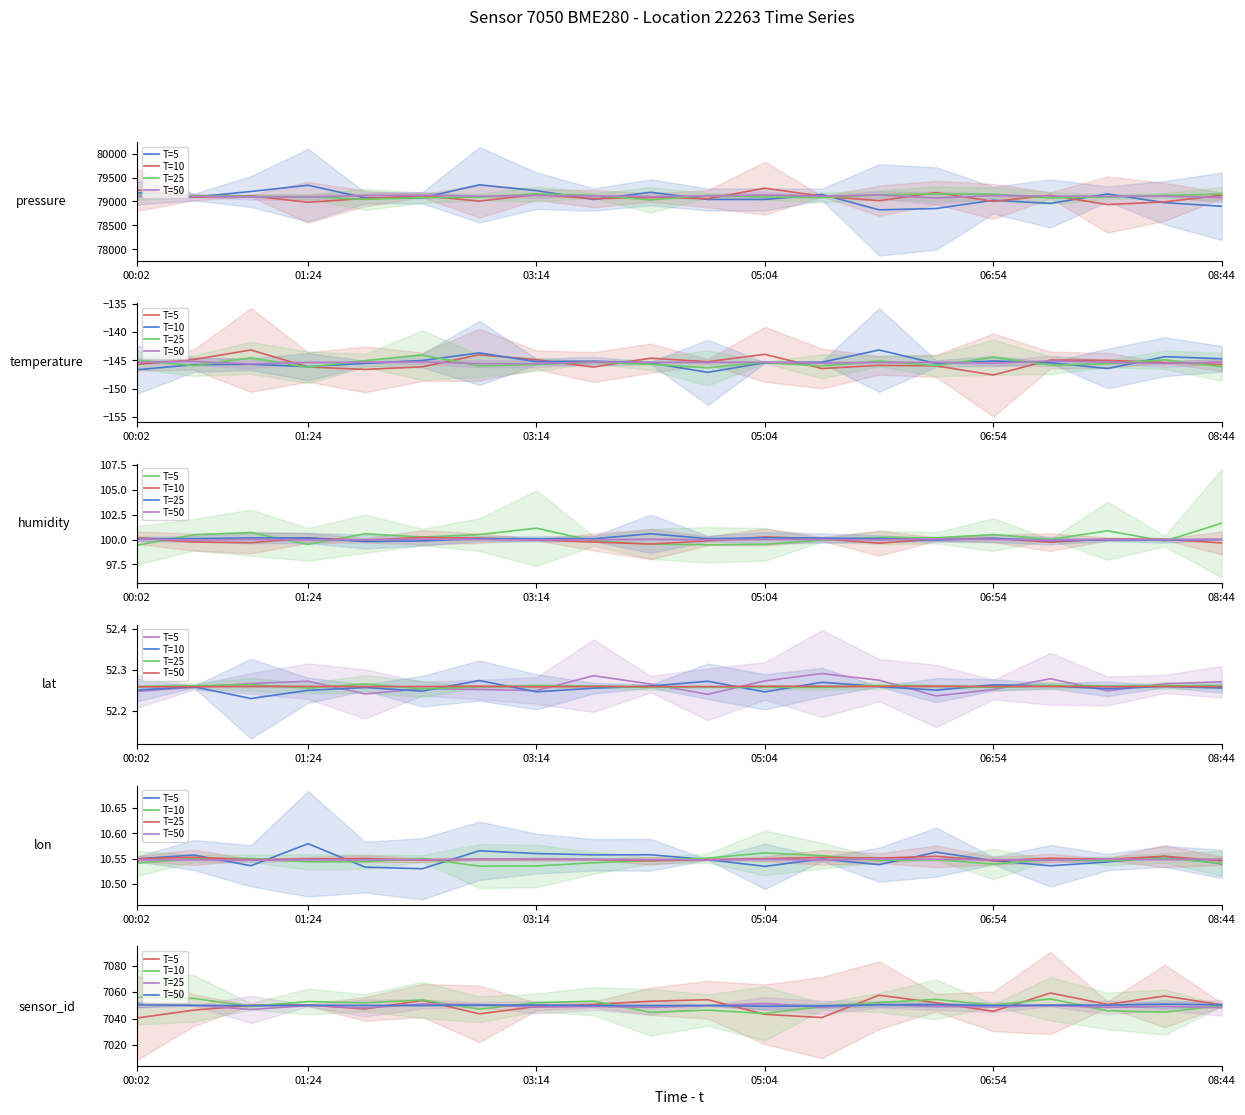

Reading left to right, what are all the values shown in this chart?

T=5: 7040.4	7046.4	7050.0	7050.3	7047.3	7053.7	7043.6	7049.1	7050.7	7053.1	7054.3	7043.3	7040.8	7057.7	7052.0	7045.5	7059.3	7050.7	7057.1	7050.4
T=10: 7056.2	7055.3	7049.3	7052.9	7051.9	7054.1	7047.1	7052.1	7053.2	7044.7	7046.5	7043.9	7049.2	7052.2	7054.5	7050.2	7054.9	7045.9	7044.9	7049.8
T=25: 7050.6	7050.0	7046.9	7049.9	7048.0	7051.0	7050.5	7048.6	7049.2	7048.4	7049.9	7051.4	7048.5	7050.8	7049.2	7048.8	7049.8	7048.4	7049.2	7048.2
T=50: 7050.6	7050.0	7049.8	7050.1	7050.0	7049.9	7050.2	7050.2	7049.8	7049.8	7049.9	7049.3	7049.5	7050.4	7050.5	7049.9	7050.2	7050.1	7050.9	7050.3